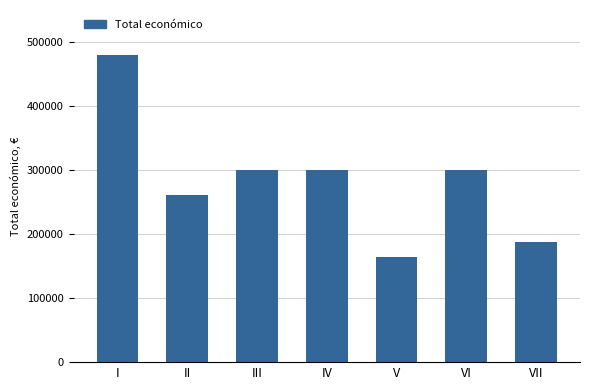

What is the minimum value shown in the chart?

164995